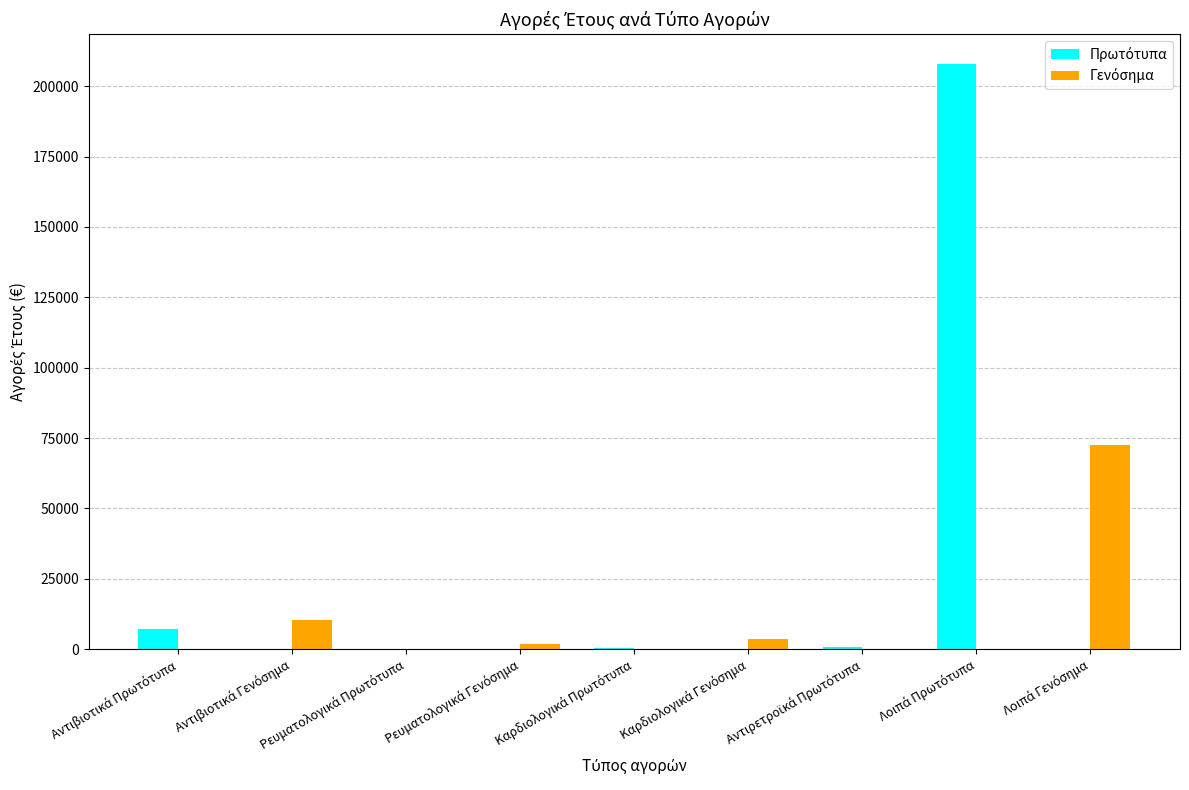

At how many categories does at least one series exceed 134170?

1